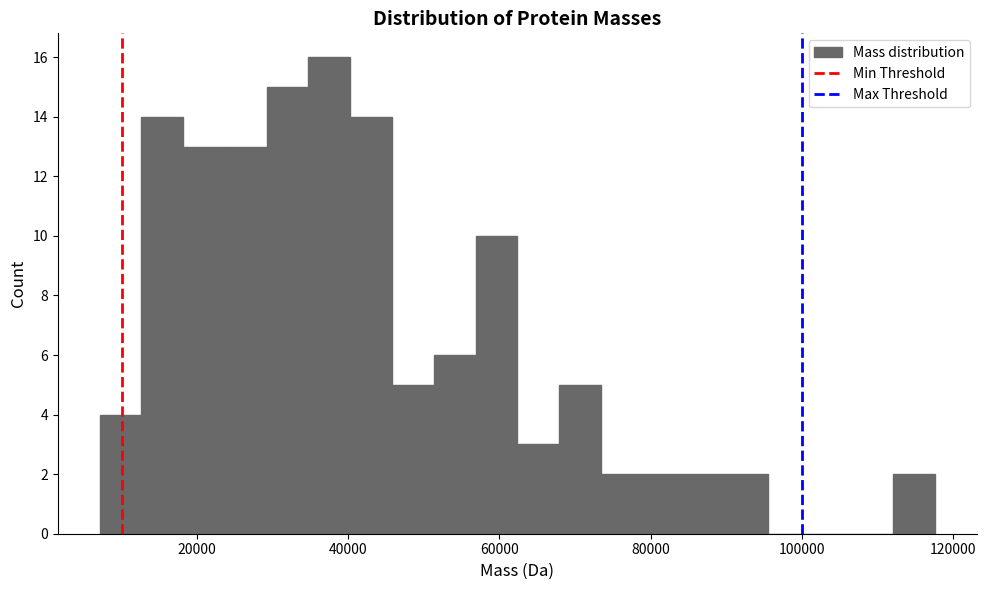

Around what value on the x-axis is the tallest bar? Give the approximate position of its centre, as read against the axis.

38000